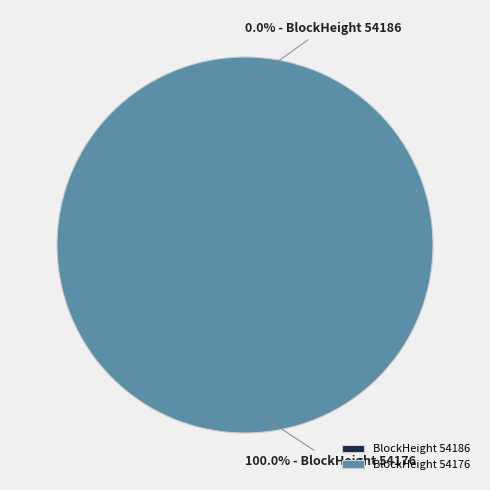

The 54186 slice represents 0% of the pie. True or false?

True